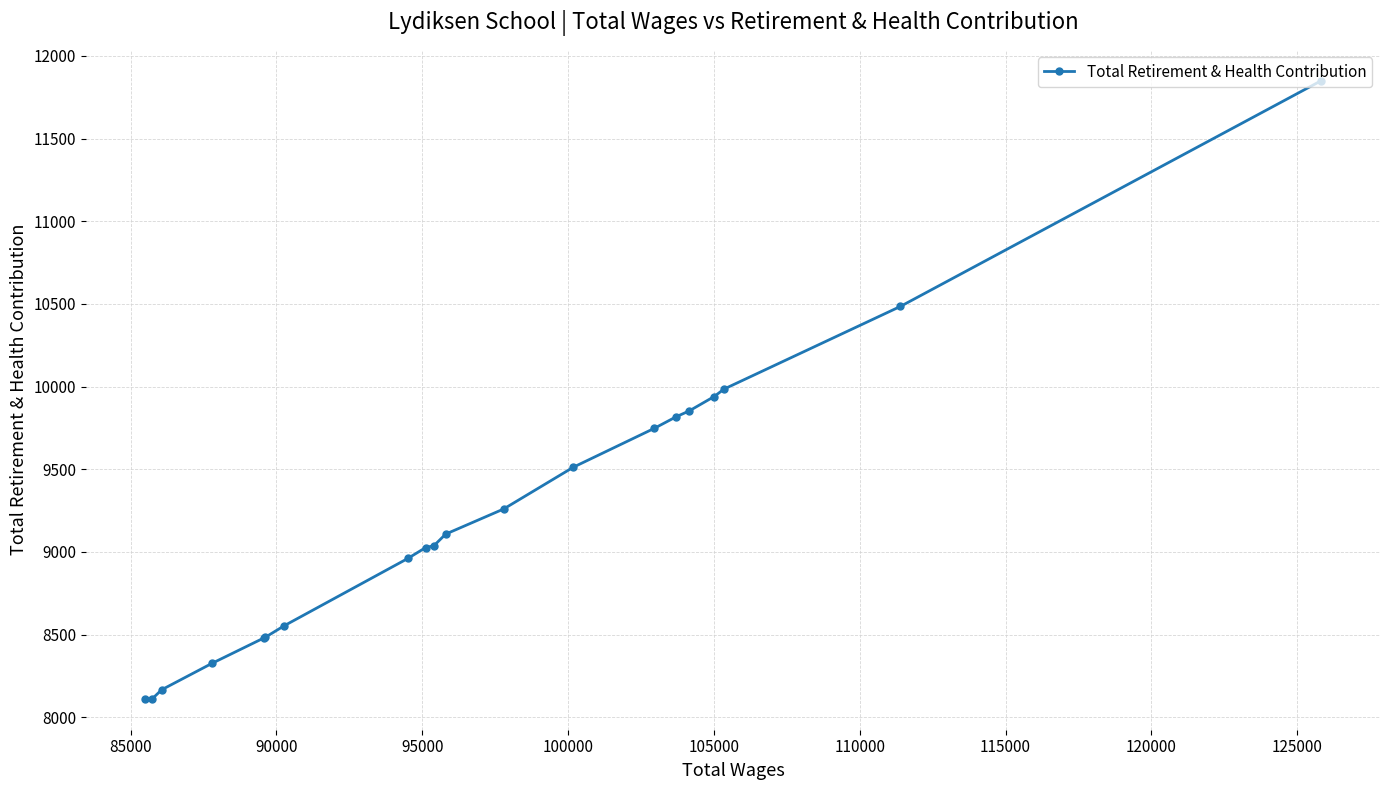

What is the average value?

9241